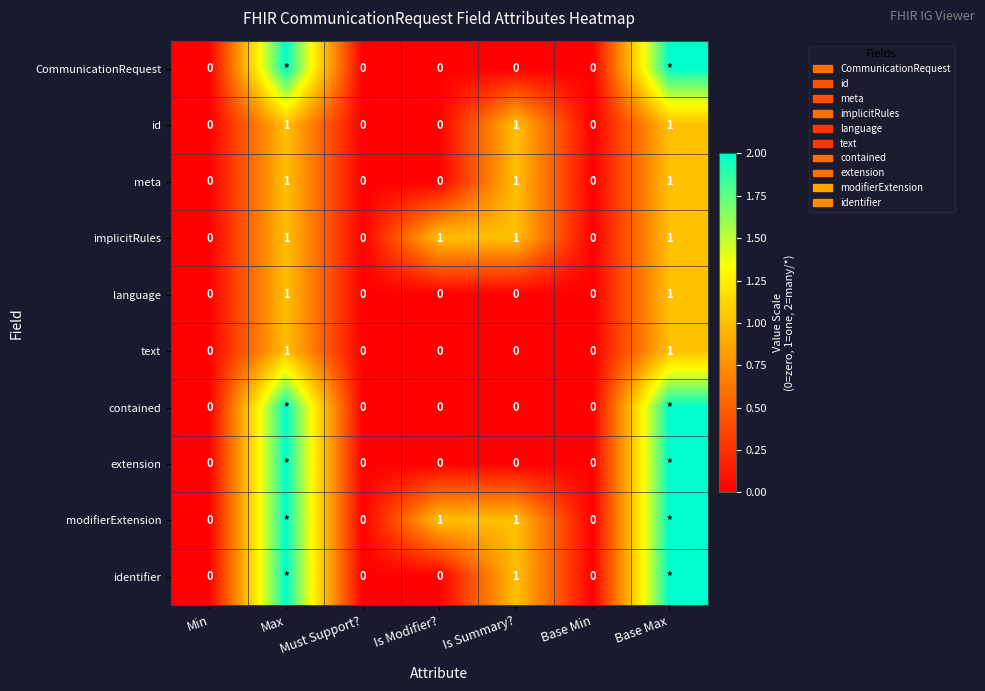

What is the sum of all id values?

3